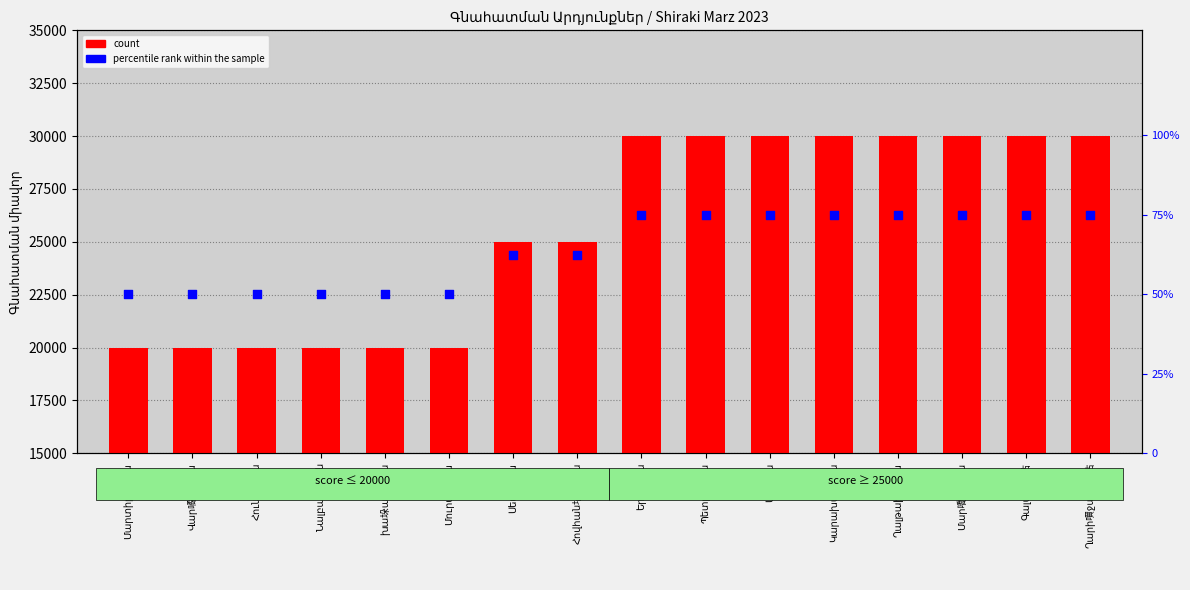

Which series contains the lowest Y value?

percentile rank within the sample